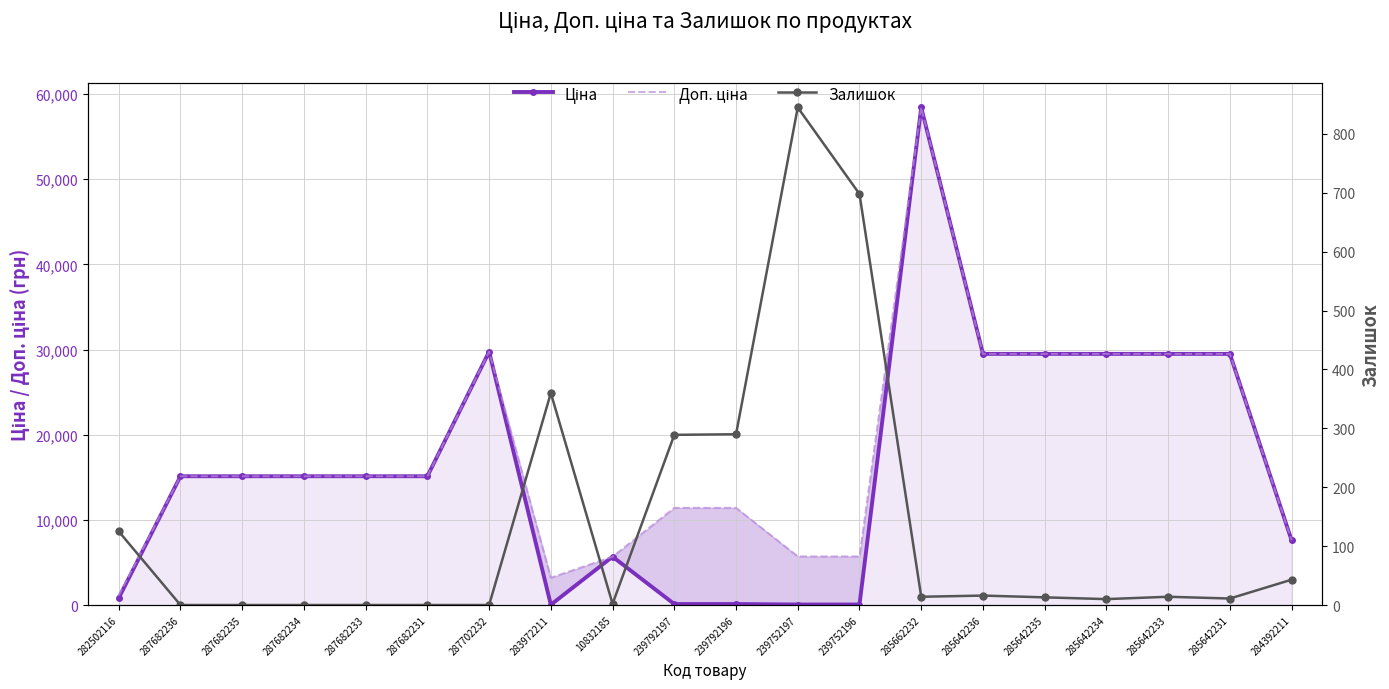

What is the sum of the Доп. ціна values at 287682234 and 285642234?

44611.5